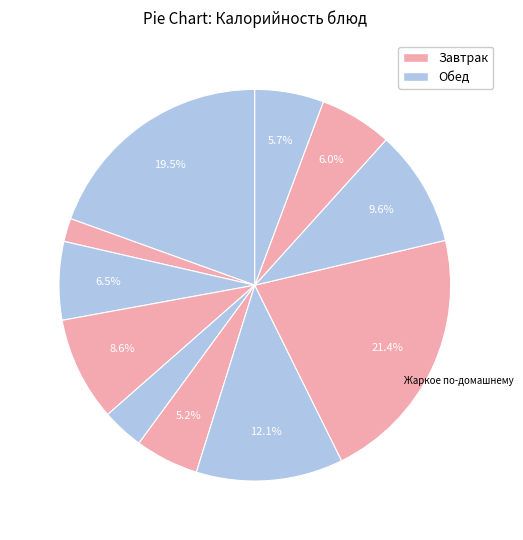

Count the number of slices in the pie.

11